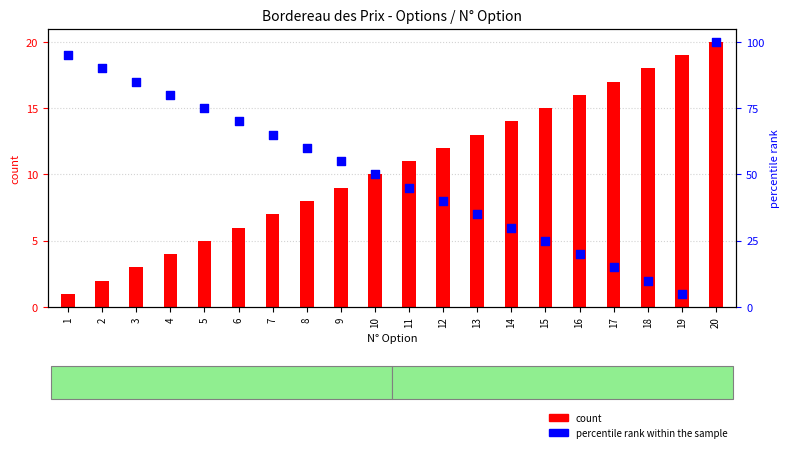

What are all the series names shown in the legend?

count, percentile rank within the sample